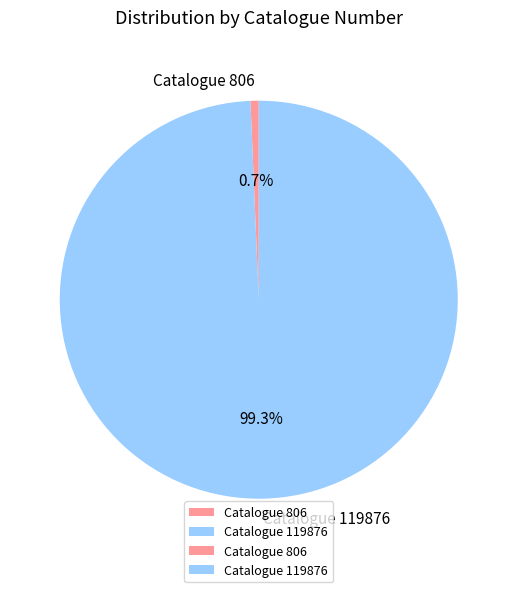

Which slice is the largest?

Catalogue 119876